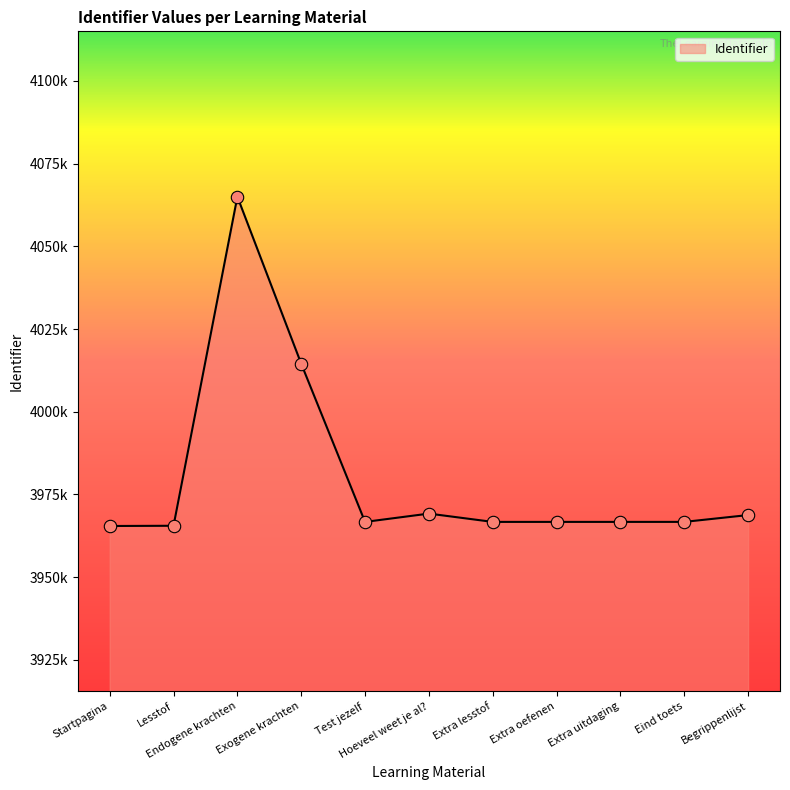

What is the change in value from Startpagina to Test jezelf?

+1236